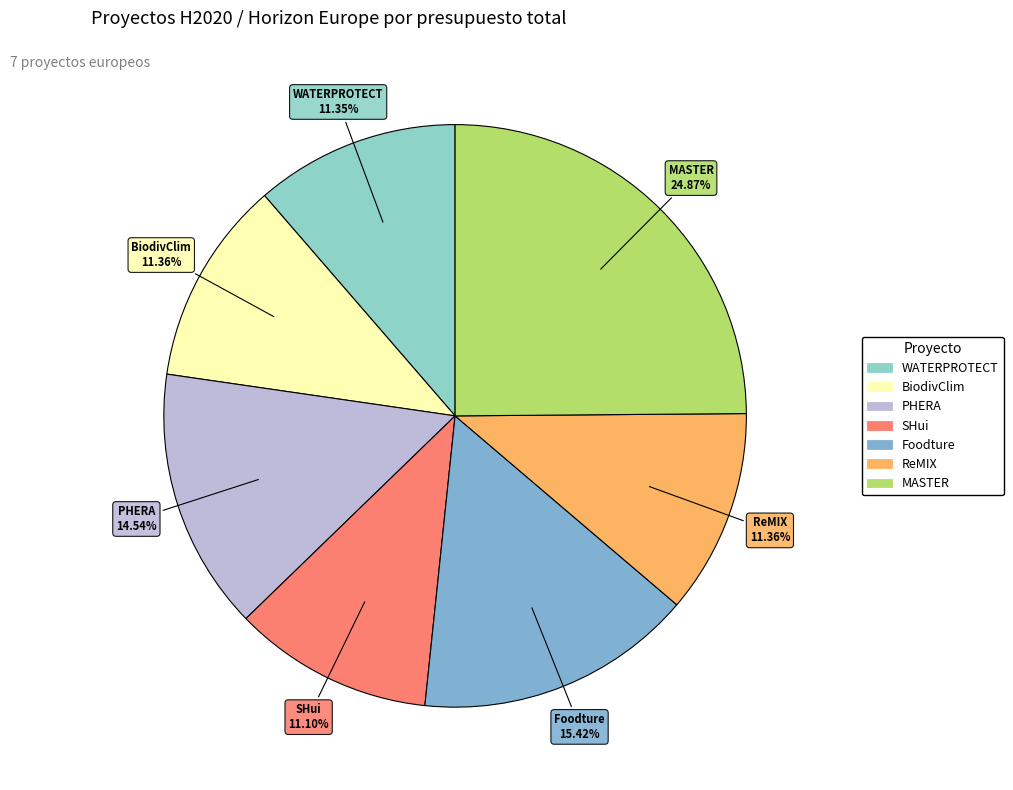

Which slice is the largest?

MASTER